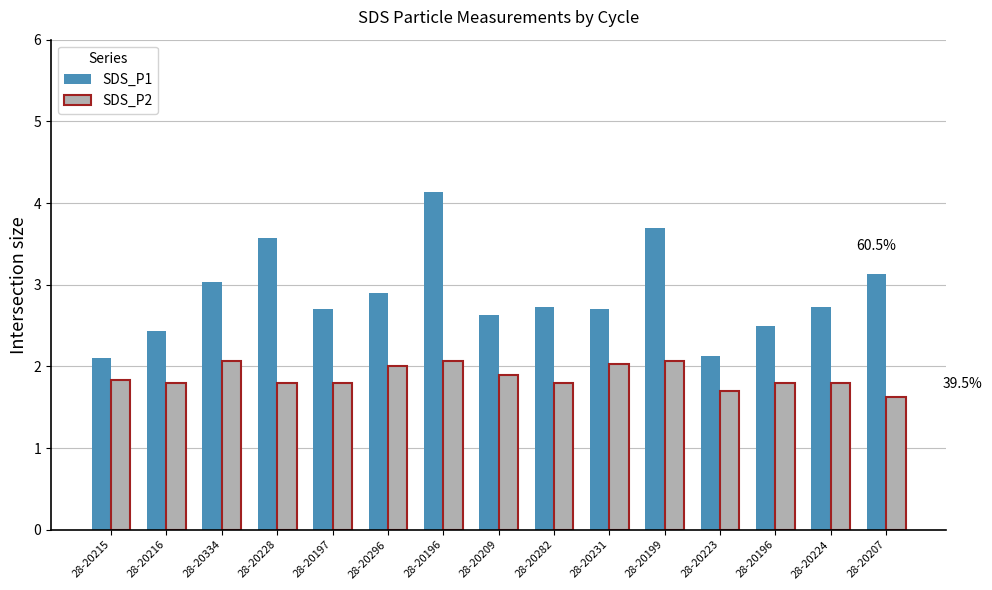

What is the greatest value displayed?

4.1